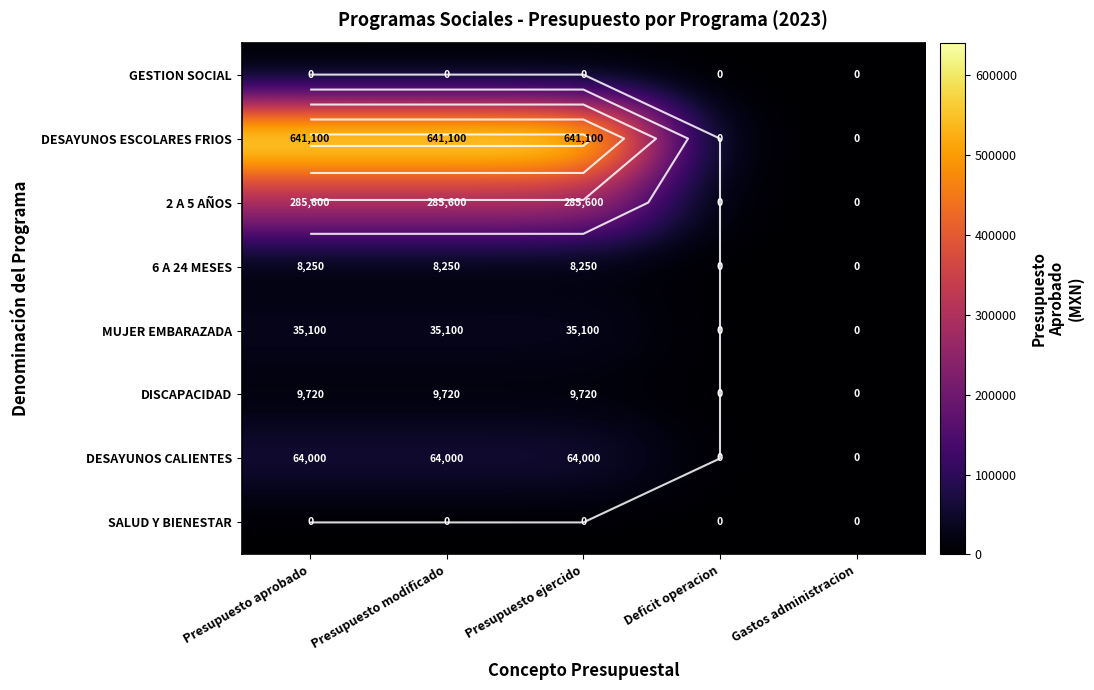

Which category has the lowest value across all series?

Presupuesto aprobado